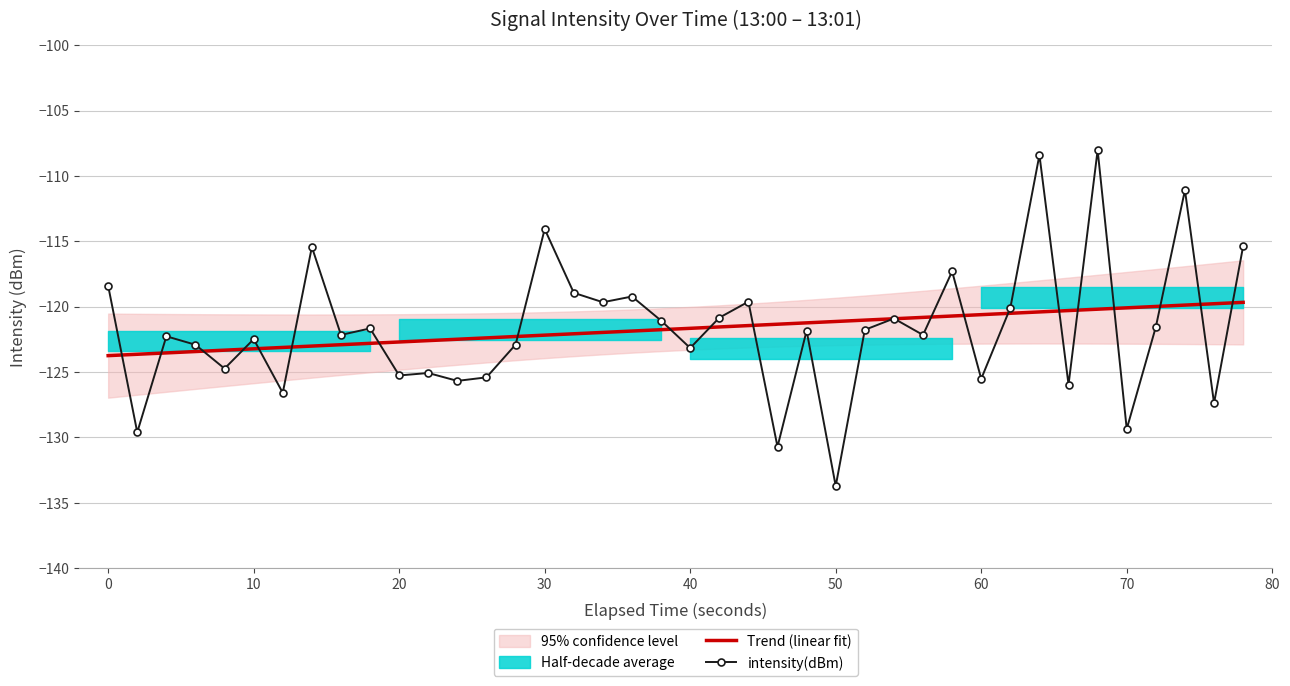

True or false: Trend (linear fit) has a value of -121.1 at 50.

True